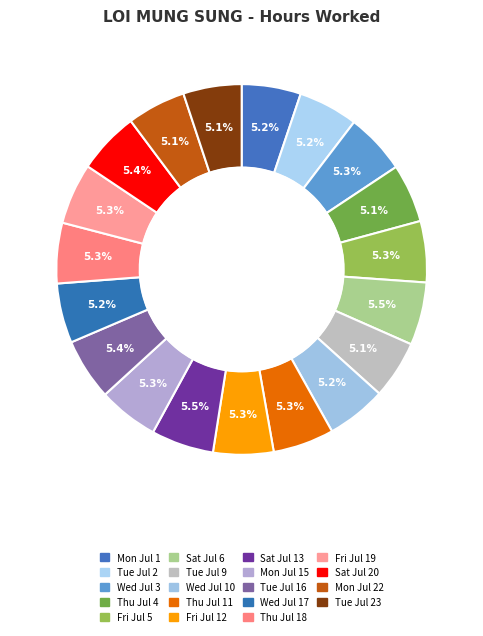

To the nearest percent, what portion does Mon Jul 15 represent?

5%